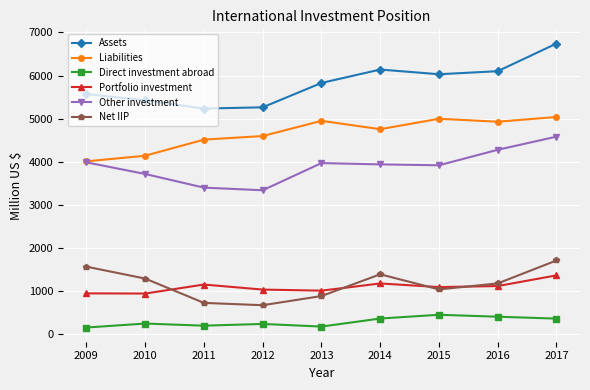

The Portfolio investment series shows 1112 at 2016. True or false?

True